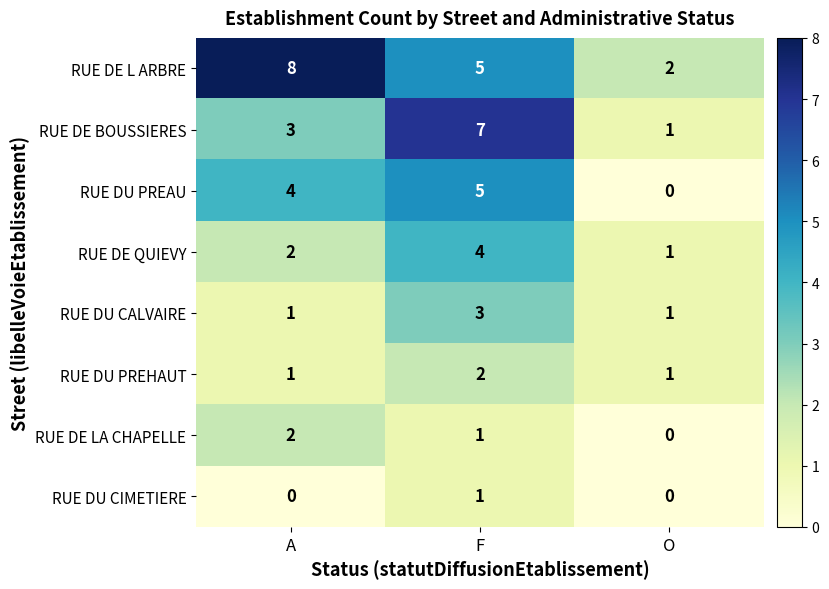

How many data points in RUE DE BOUSSIERES are less than 3?

1